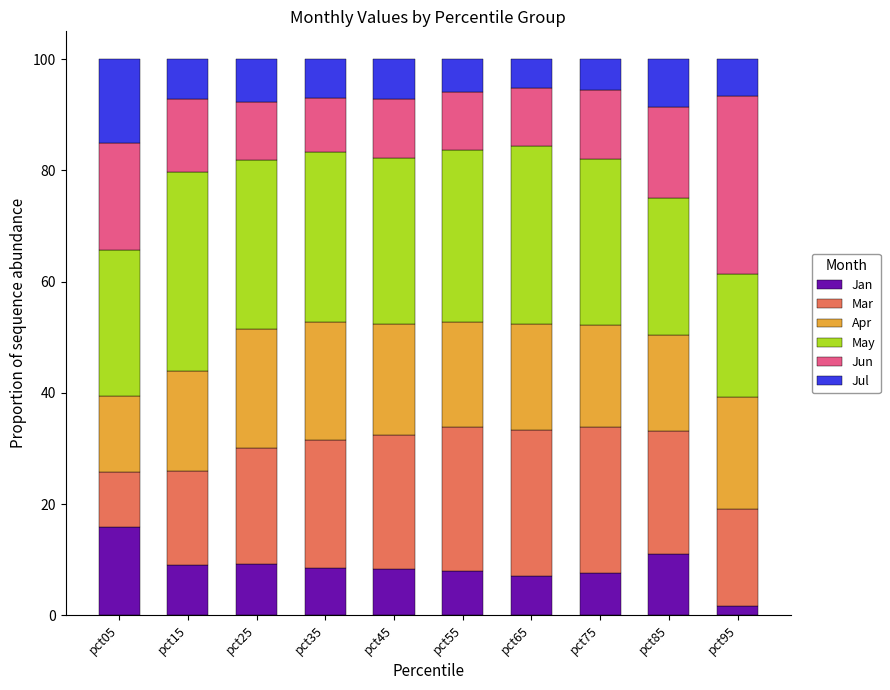

How many categories are shown in the chart?

10